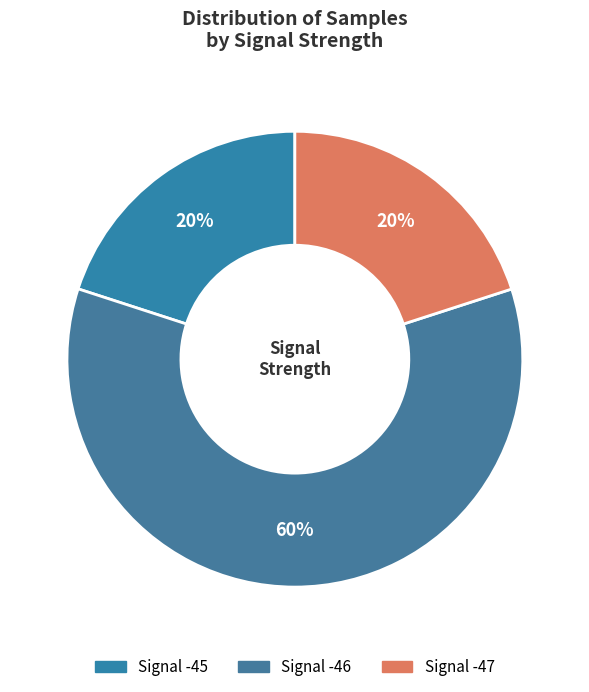

Does any single category account for the majority?

Yes